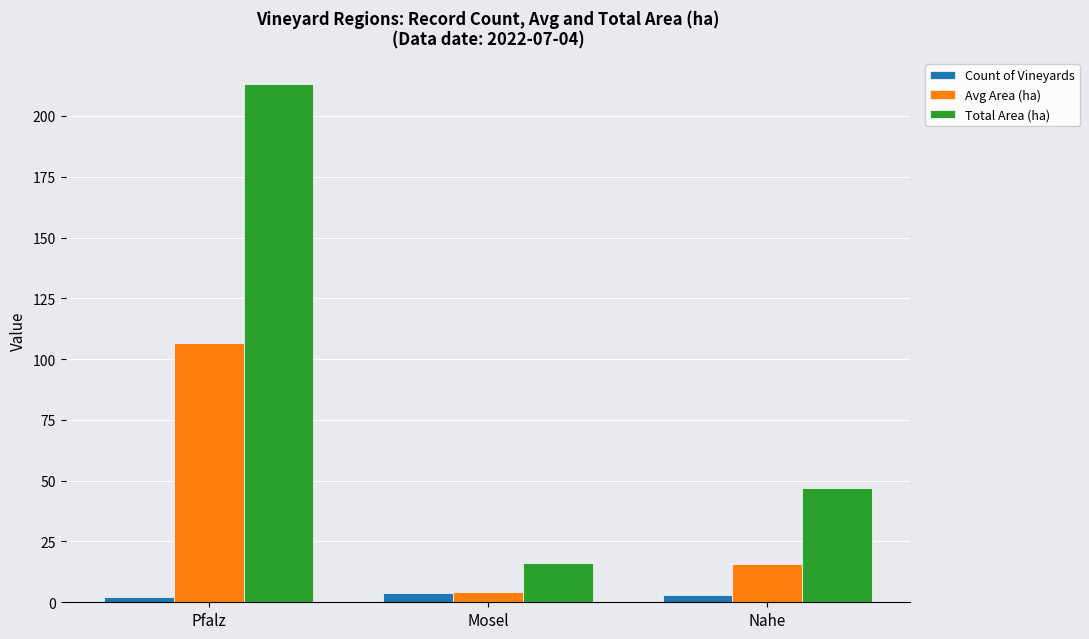

What is the greatest value displayed?

213.1